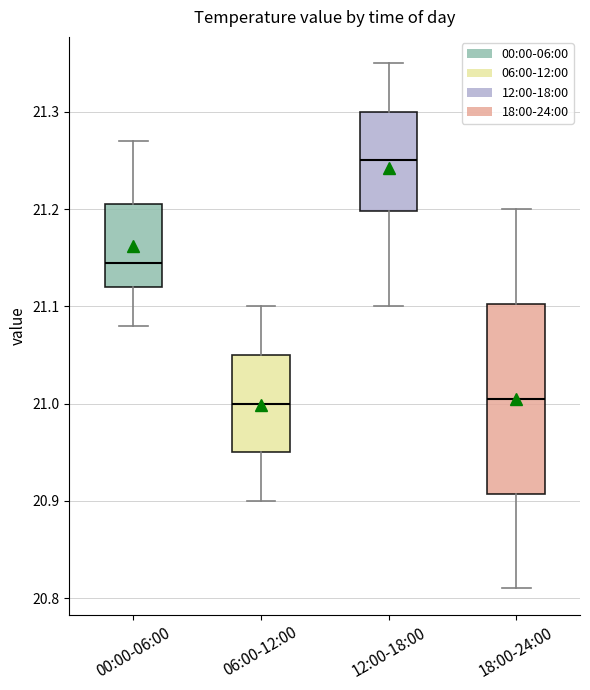

Reading left to right, transcribe this box plot: for each box, give where its median line is, the range the box spans, and where its two whiskers end, as read against the y-axis. The values are not printed on the chart, so give them approximately, as read against the axis.

00:00-06:00: median 21.15, box 21.12 to 21.21, whiskers 21.08 to 21.27
06:00-12:00: median 21.00, box 20.95 to 21.05, whiskers 20.90 to 21.10
12:00-18:00: median 21.25, box 21.20 to 21.30, whiskers 21.10 to 21.35
18:00-24:00: median 21.01, box 20.91 to 21.10, whiskers 20.81 to 21.20